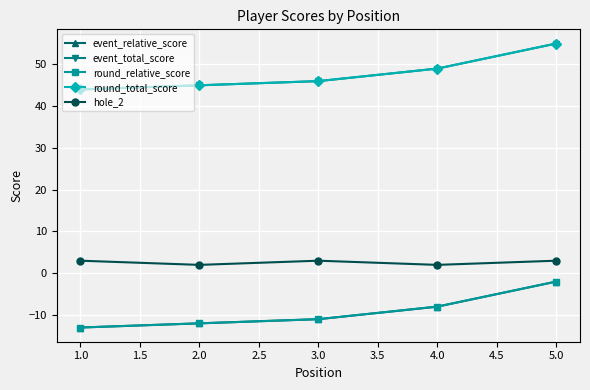

Is this an area chart (filled region under the line)?

No